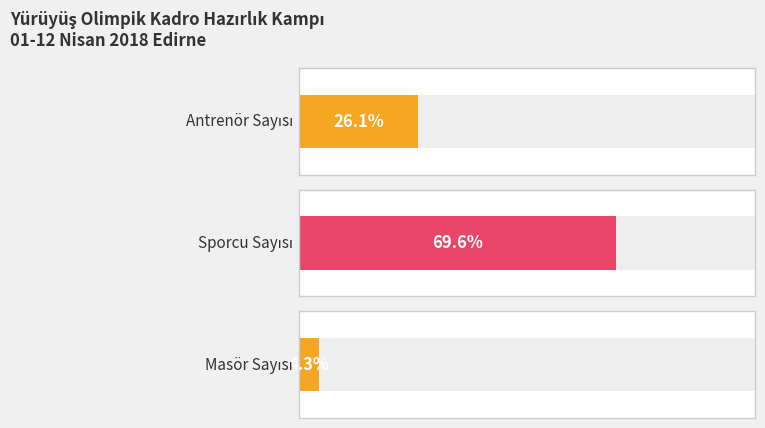

What is the total value across all series at 2?

22